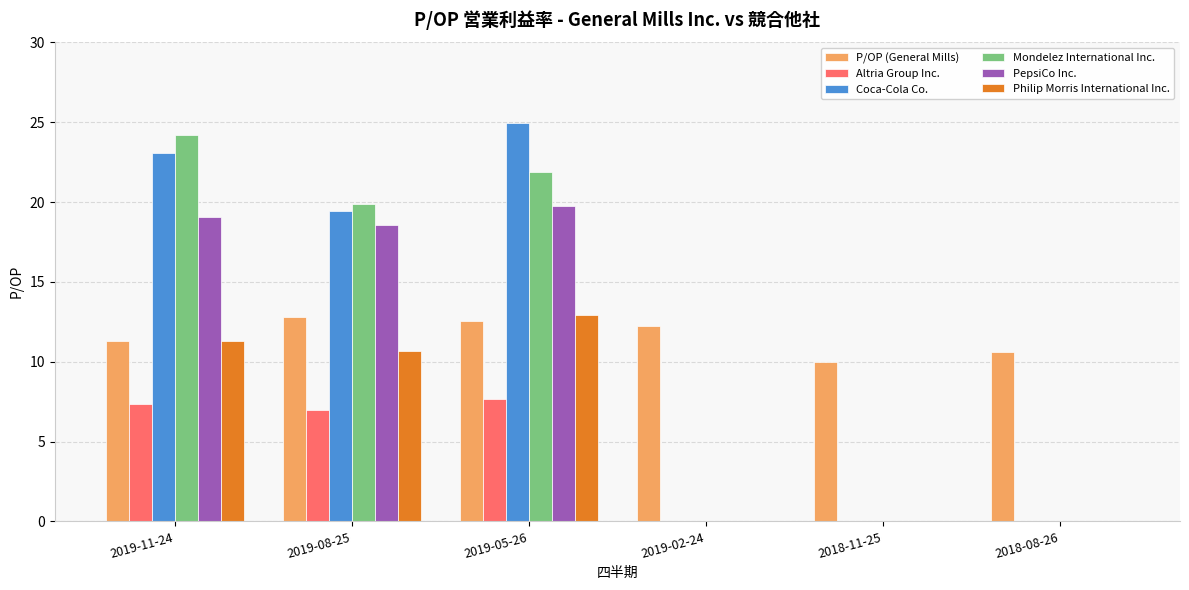

How many data points in PepsiCo Inc. are above 18?

3